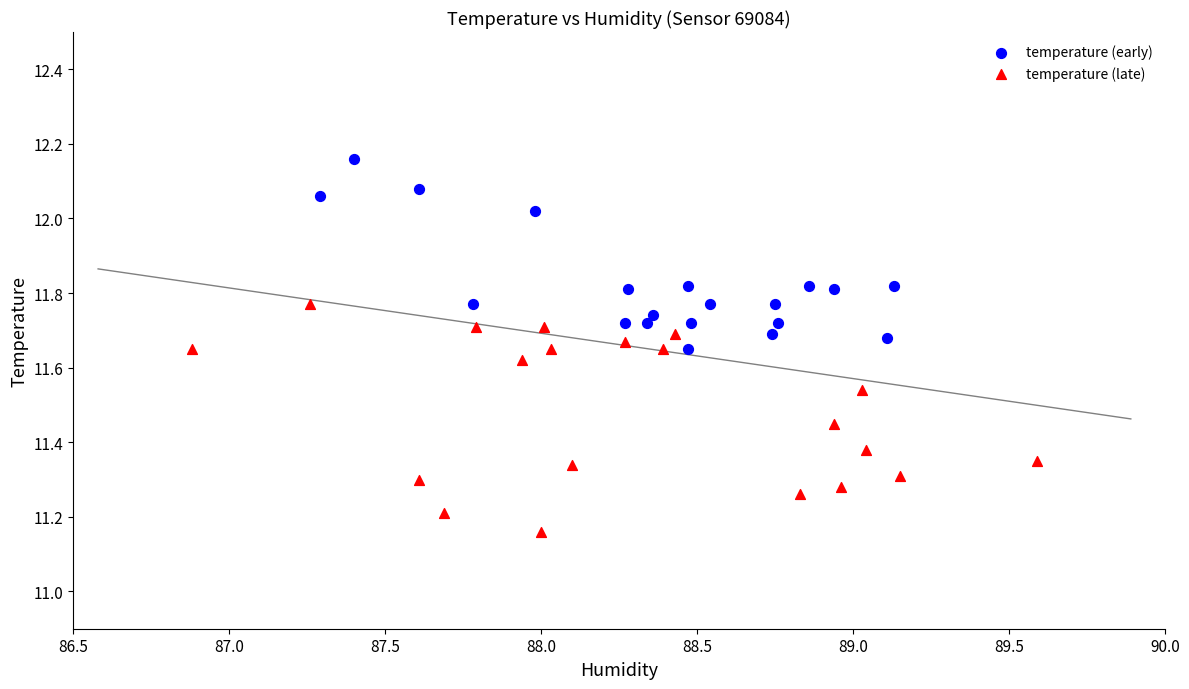

Which series has the largest Y range (max minus min)?

temperature (late)